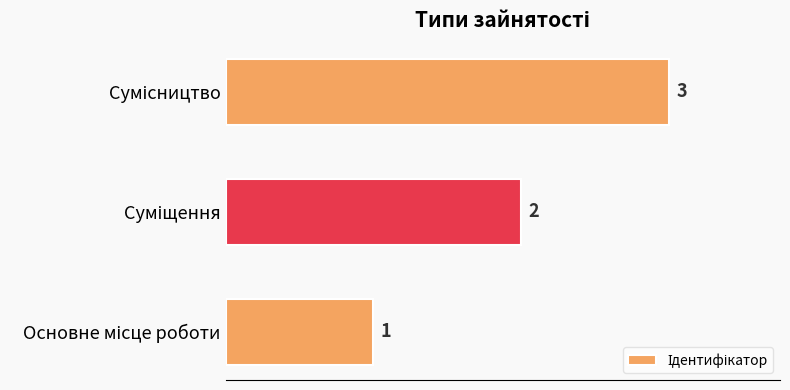

What is the maximum value shown in the chart?

3